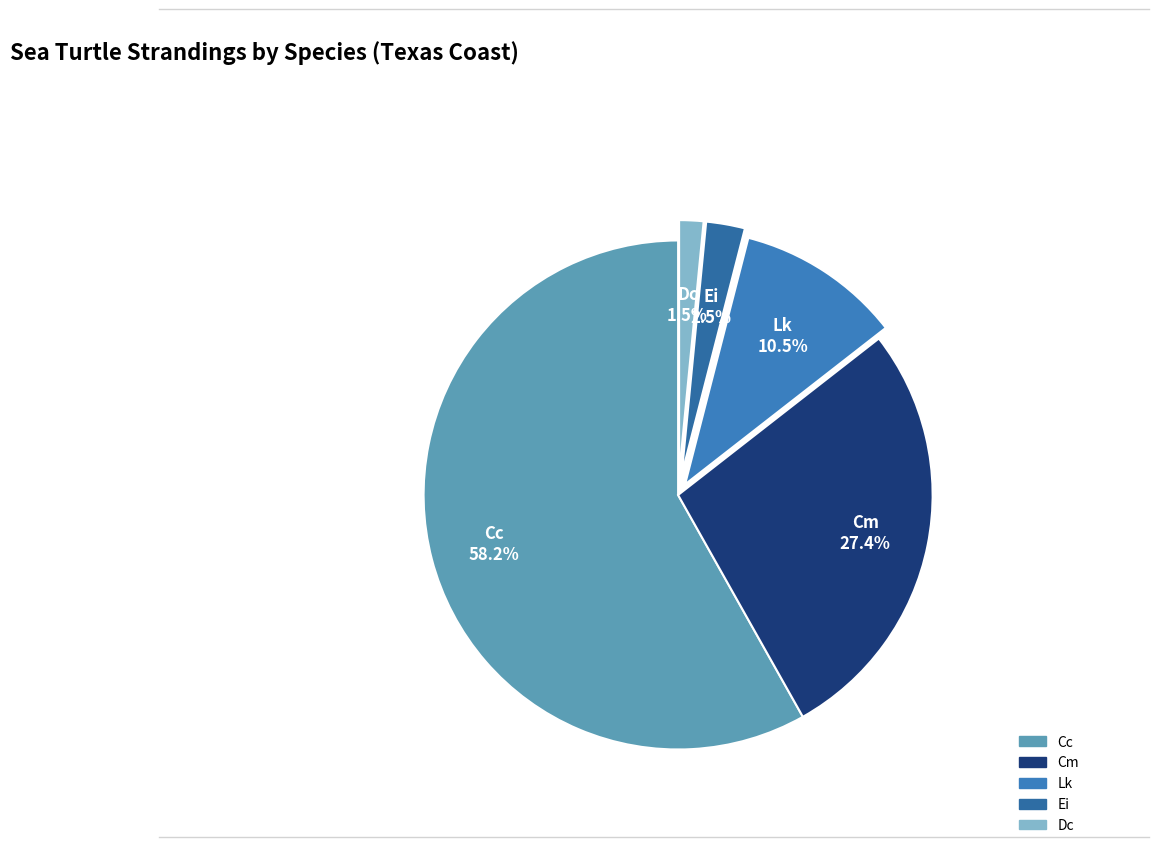

Is there any slice that represents more than half of the pie?

Yes